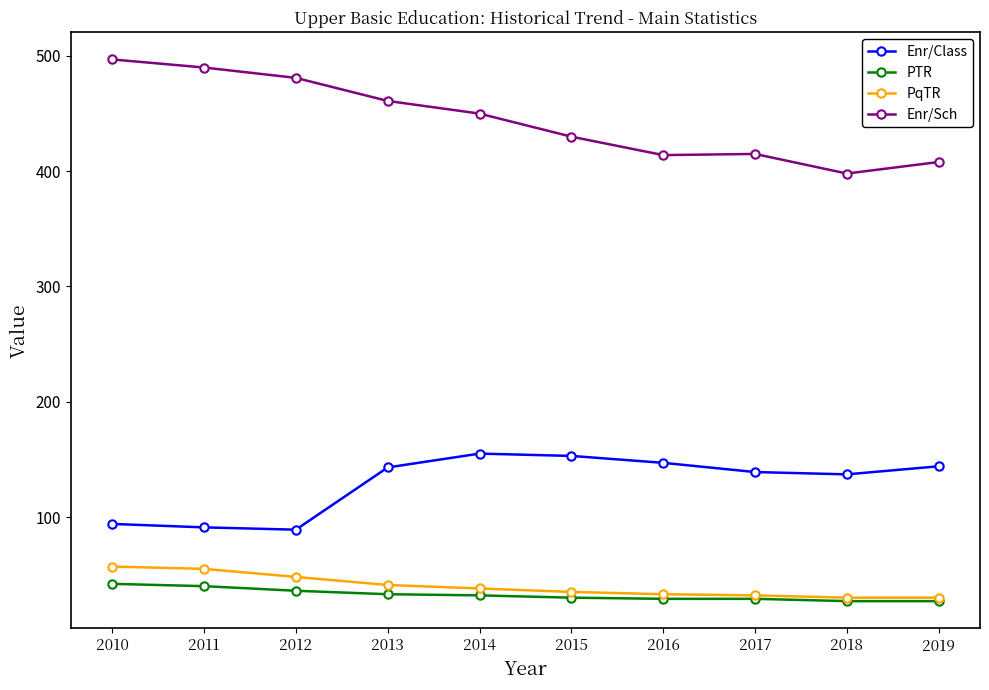

What is the difference between the highest and lowest values at 2016?

385